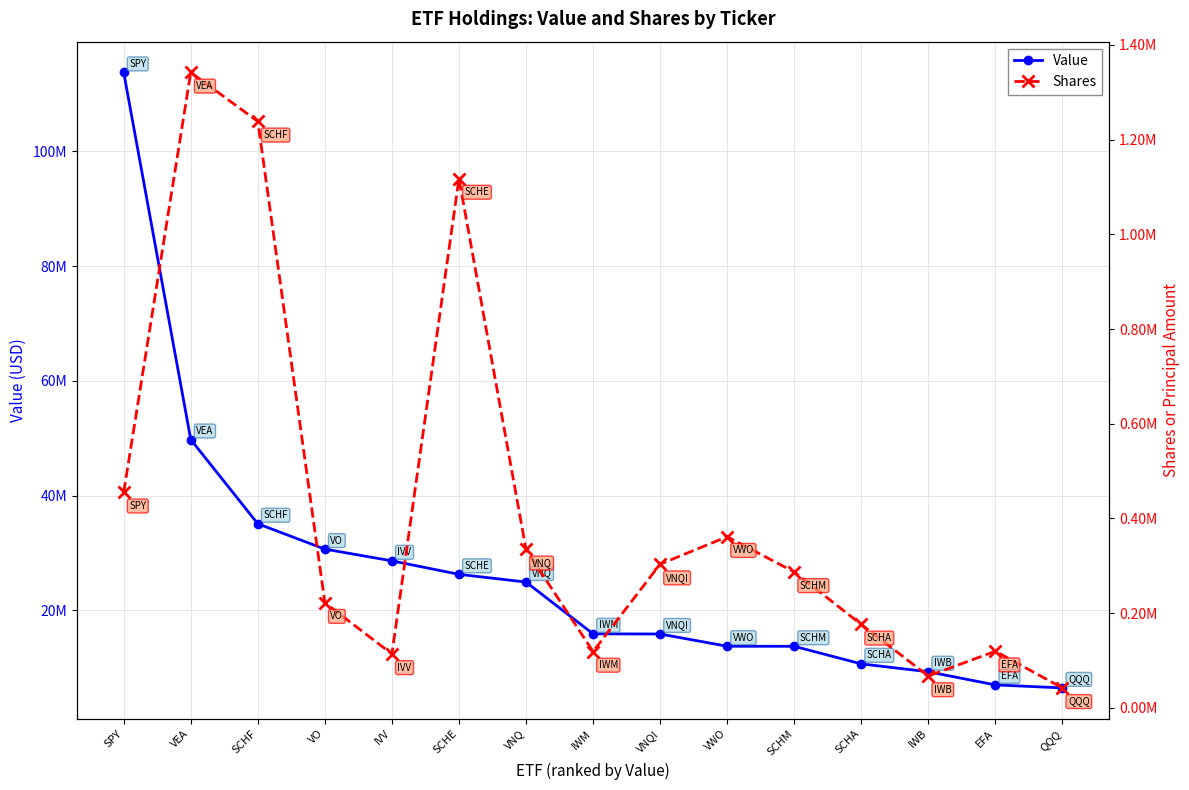

How many data points does each series have?

15